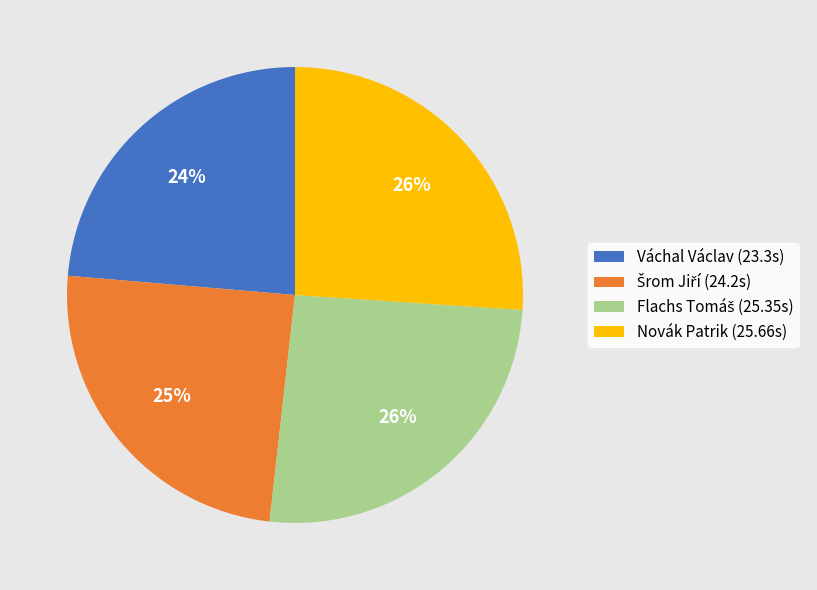

The Novák Patrik (25.66s) slice represents 26% of the pie. True or false?

True